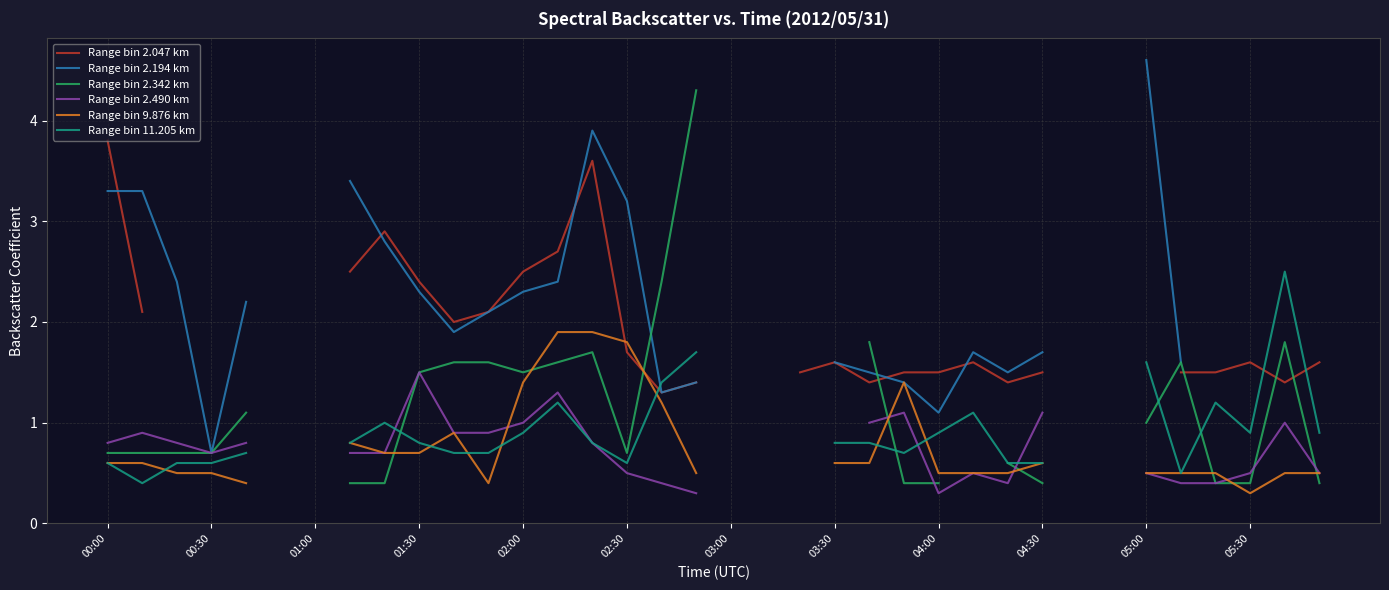

At which category is the sum across all series the highest?

14